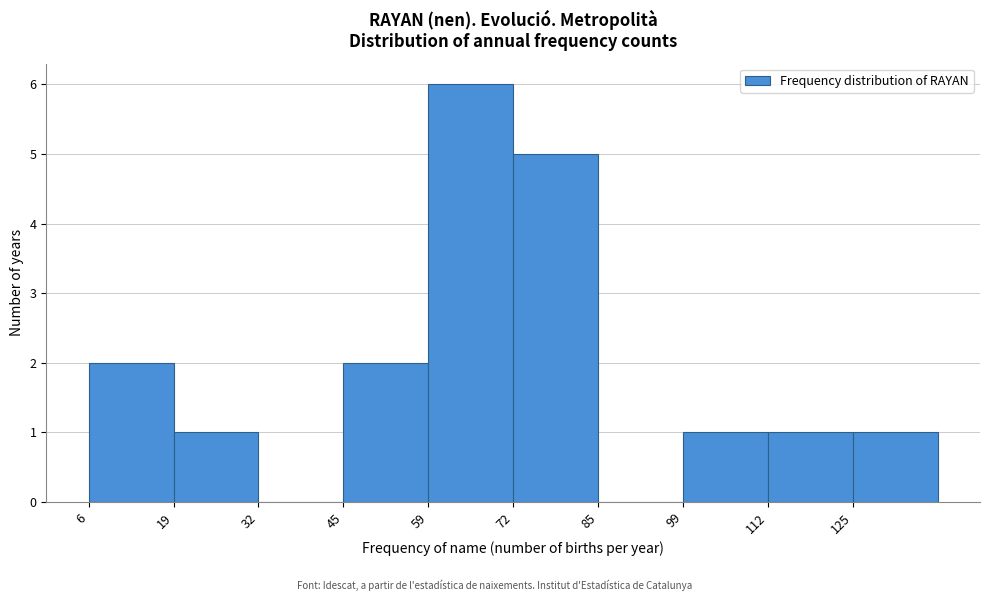

Reading left to right, transcribe this chart: for each bar, give the range it covers on the x-axis and its height. Neither the bar edges nor the heights are printed on the chart, so give them approximately, as read against the axes.

6 to 20: 2
20 to 32: 1
32 to 46: 0
46 to 60: 2
60 to 72: 6
72 to 86: 5
86 to 100: 0
100 to 112: 1
112 to 126: 1
126 to 140: 1